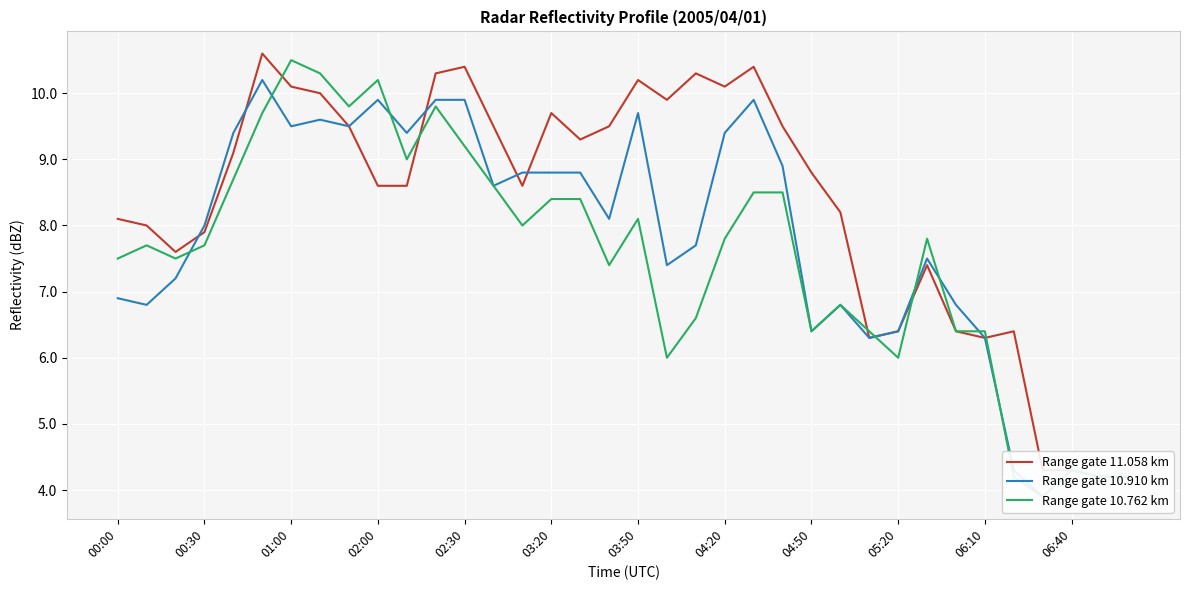

At how many categories does at least one series exceed 6?

32